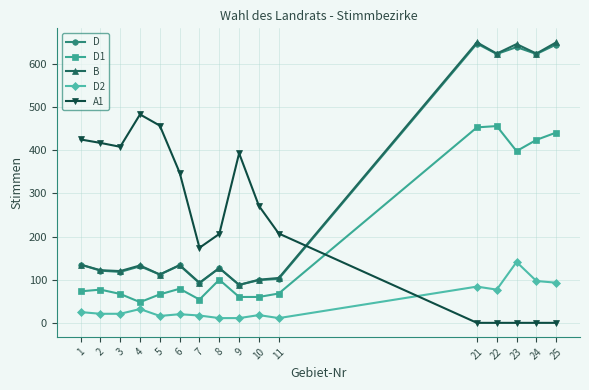

Is the value of D1 at 7 greater than the value of B at 22?

No